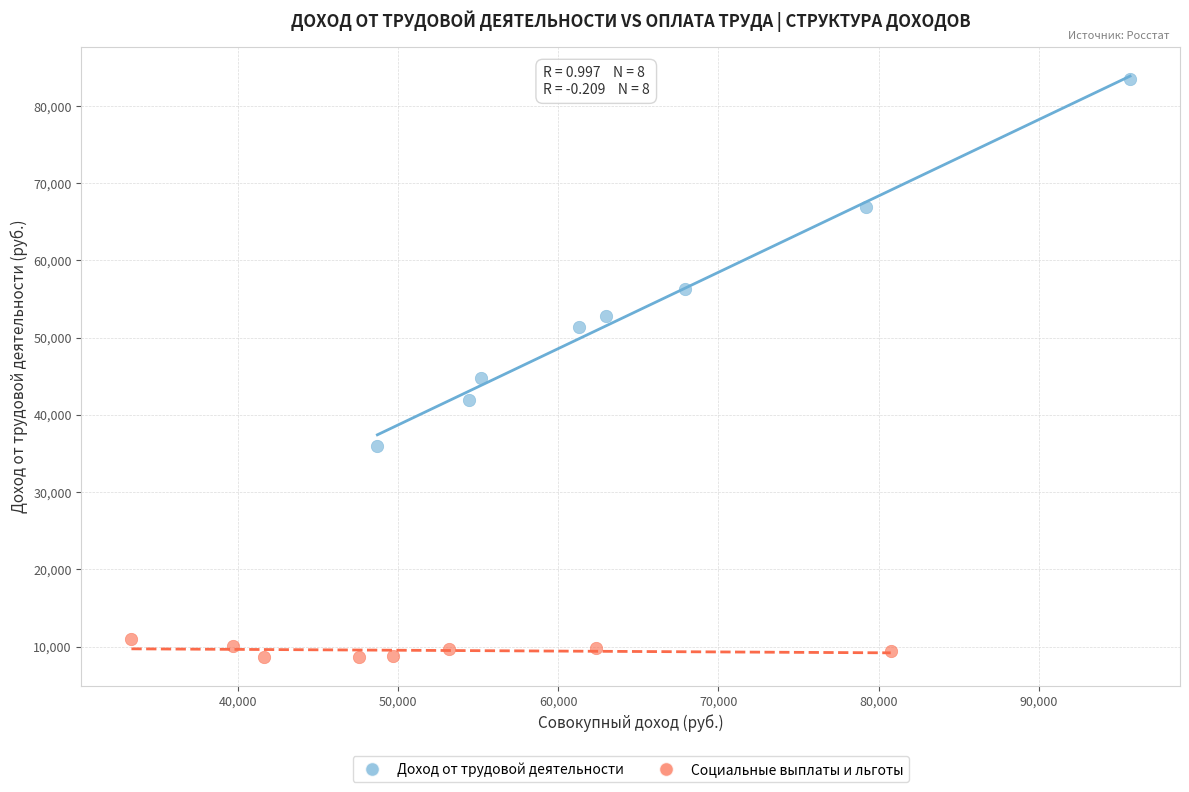

Which series contains the highest Y value?

Доход от трудовой деятельности